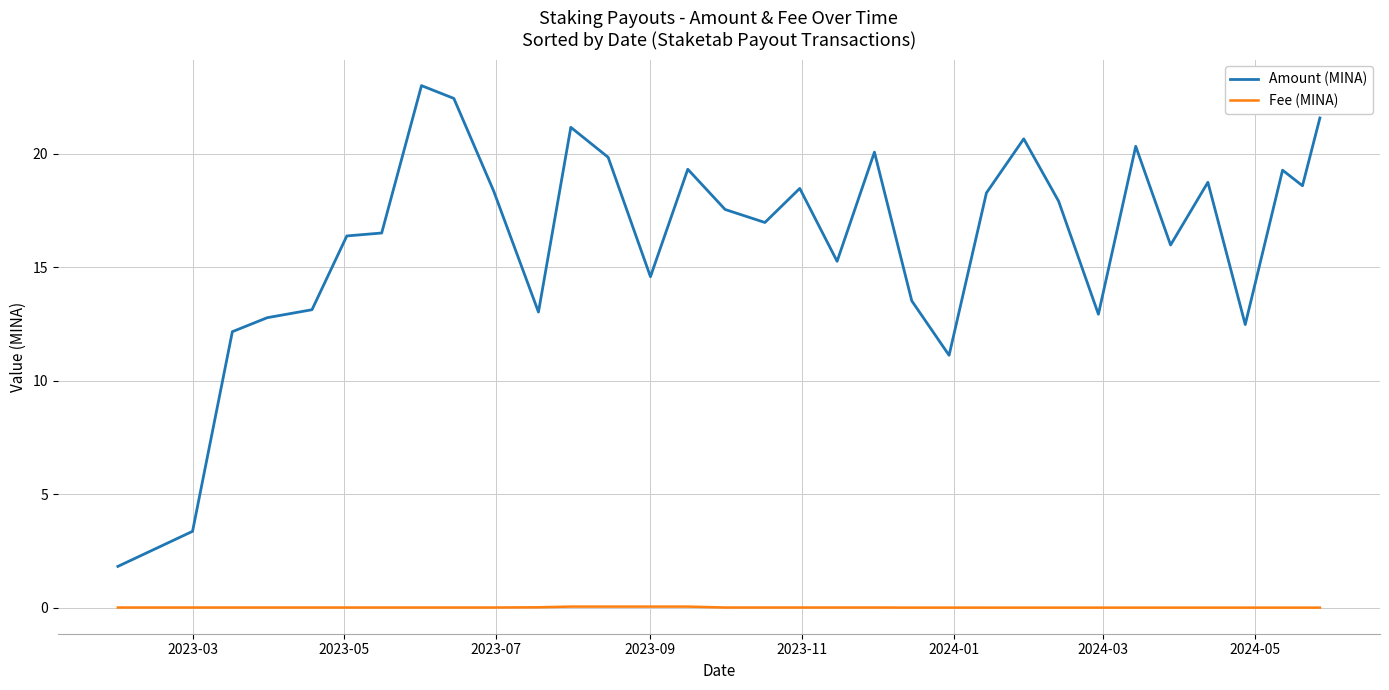

What is the sum of all Amount (MINA) values?

537.4